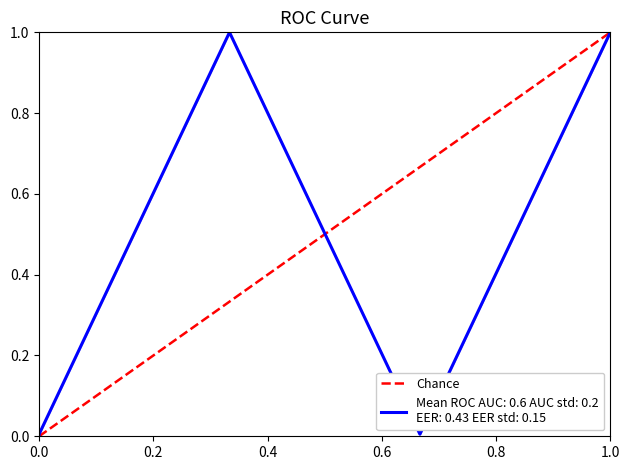

What is the maximum value shown in the chart?

1